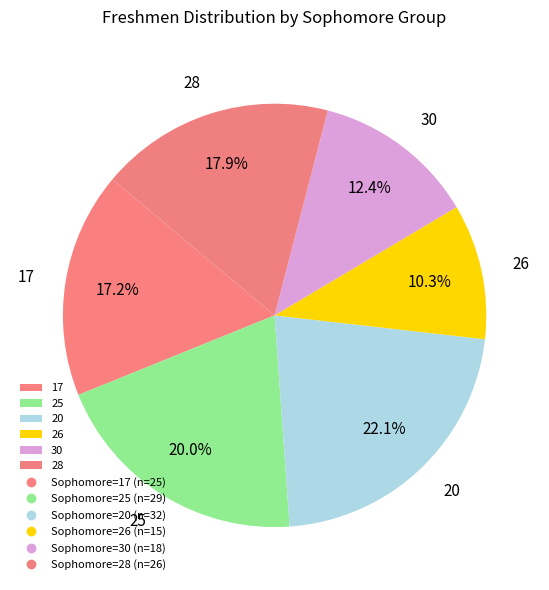

What percentage is the 26 slice, to the nearest percent?

10%